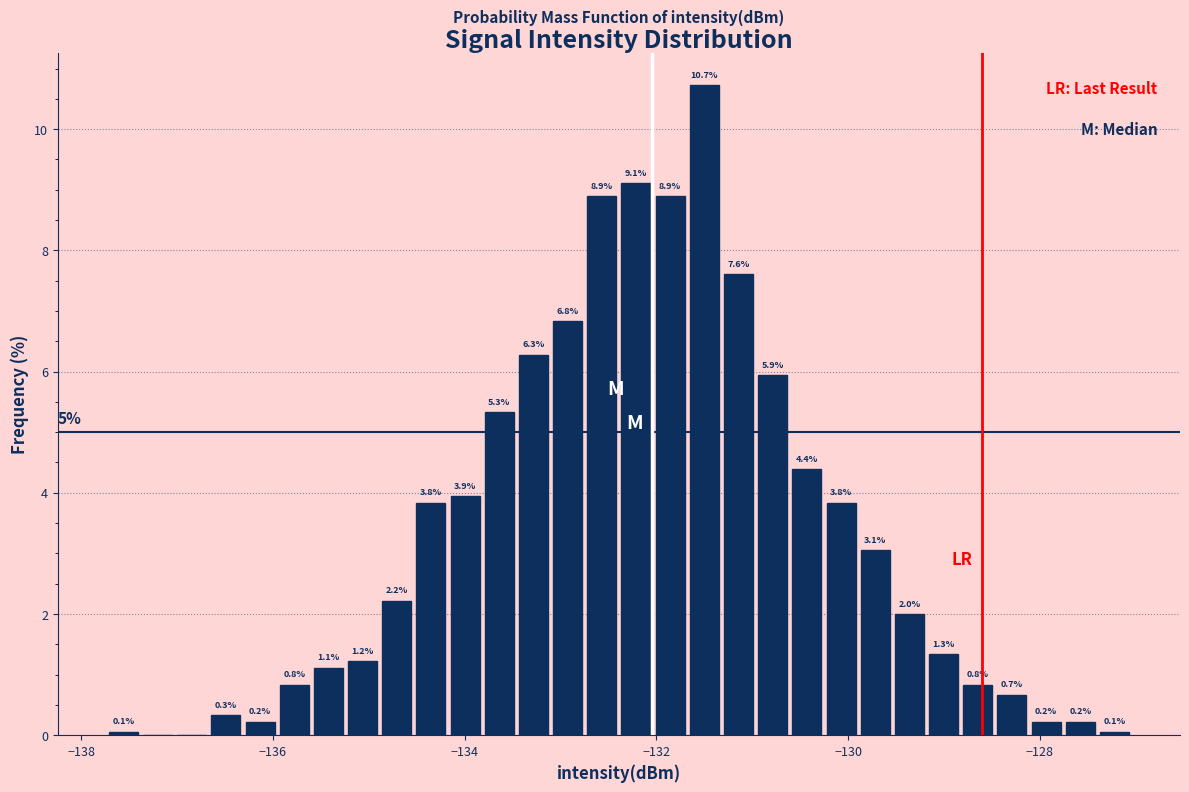

Read against the x-axis, roughly where is the centre of the tallest bar?

-131.4